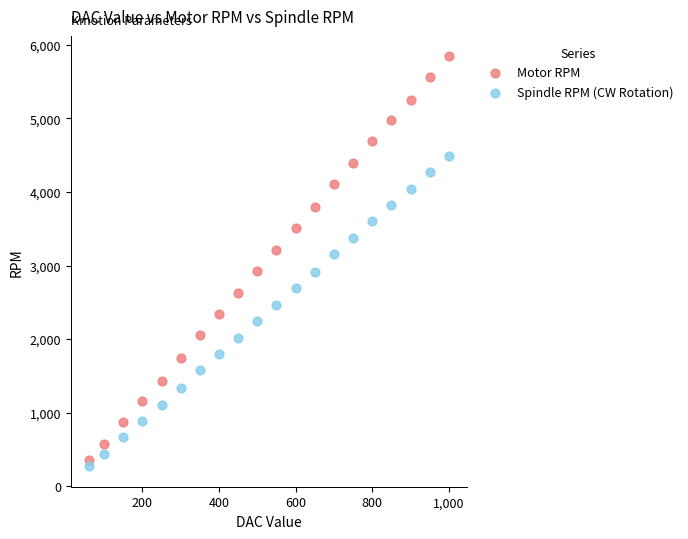

What are all the series names shown in the legend?

Motor RPM, Spindle RPM (CW Rotation)